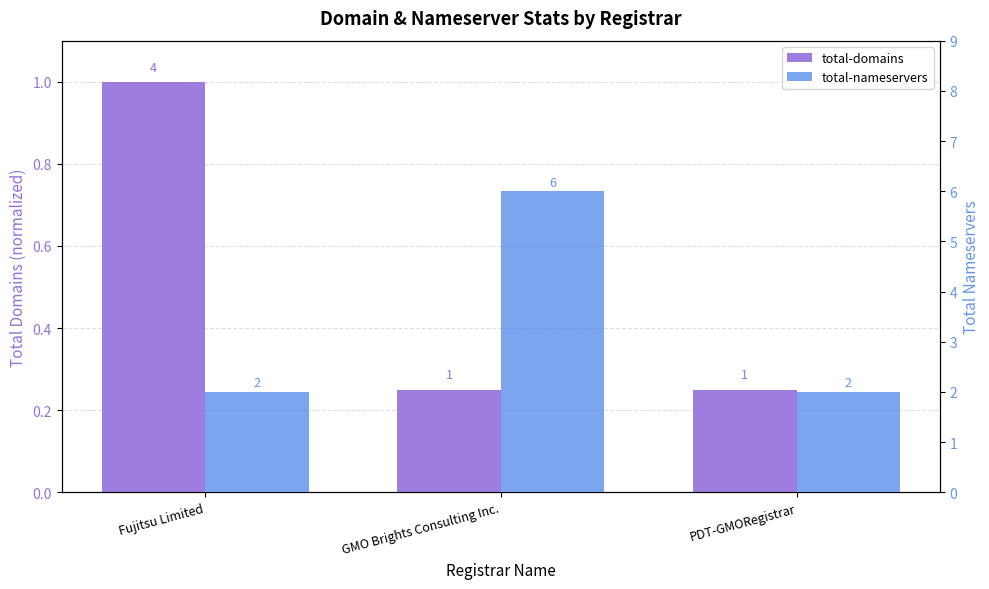

Which label corresponds to the largest value in the chart?

GMO Brights Consulting Inc.